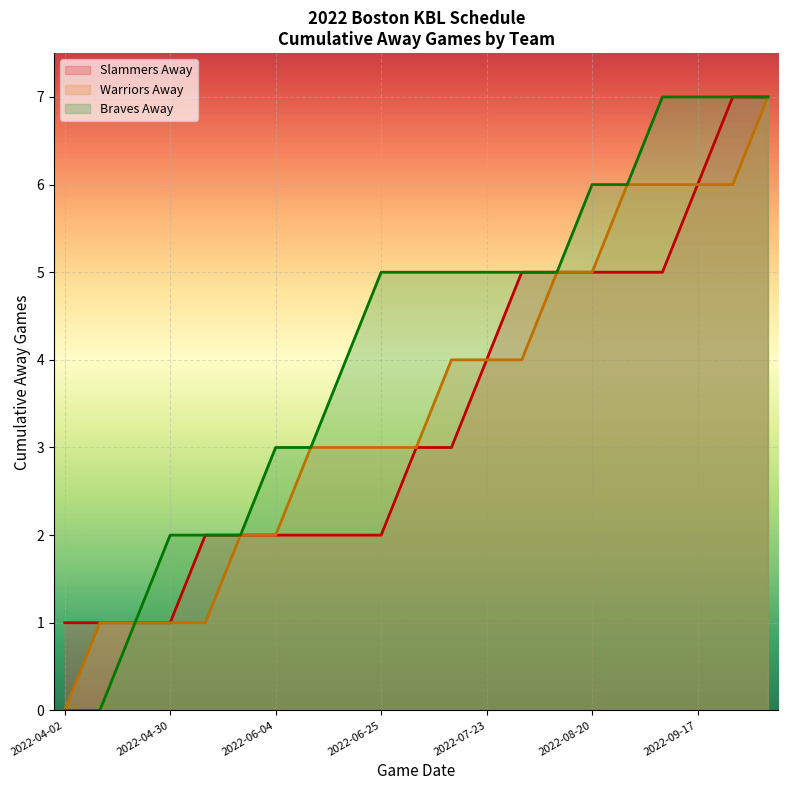

The chart shows a value of 3 at 2022-07-09. True or false?

True